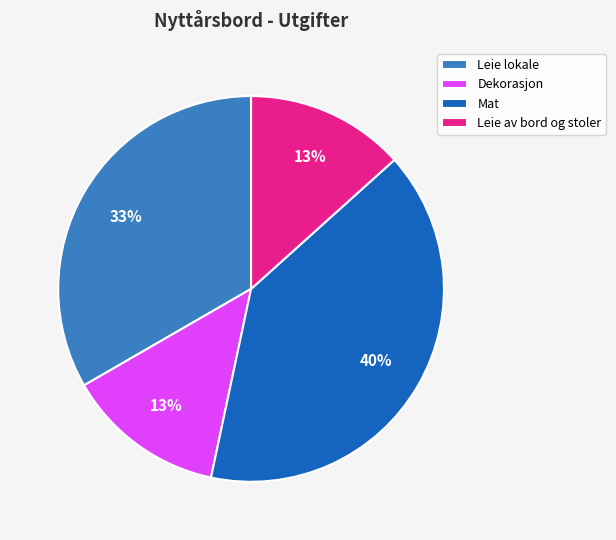

Is there any slice that represents more than half of the pie?

No